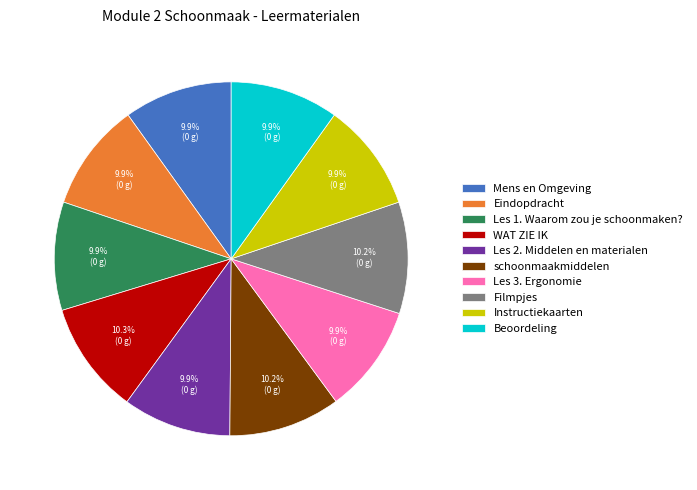

Approximately how many times larger is the value at Beoordeling compared to schoonmaakmiddelen?

1.0